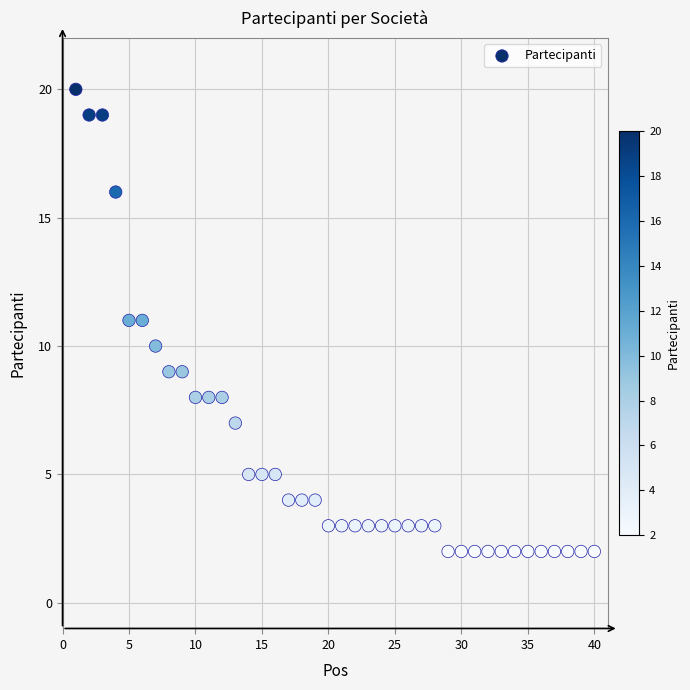

What is the range of Y values (max minus min)?

18